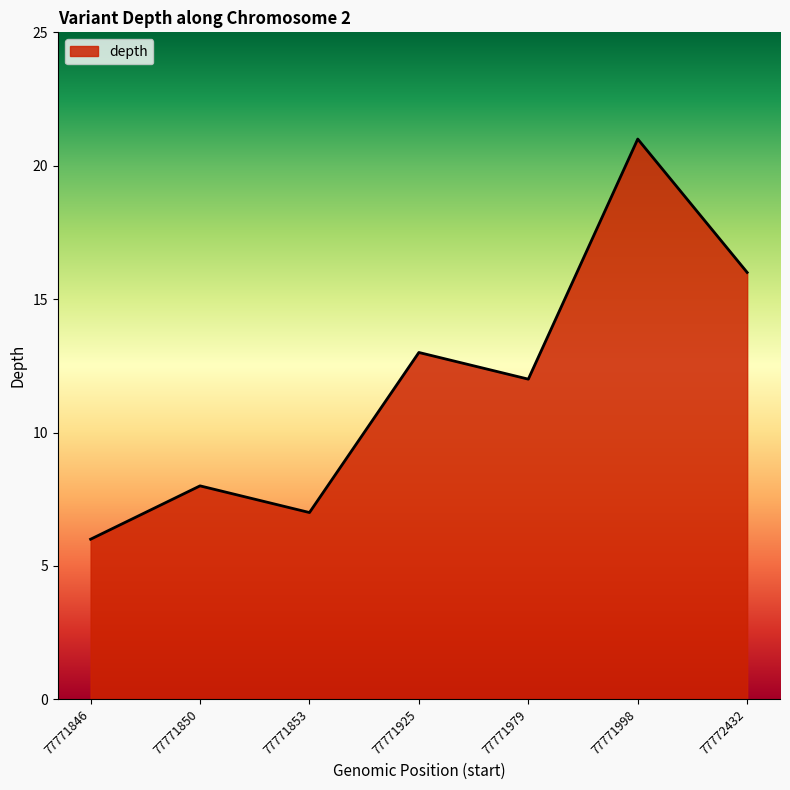

Between 77771998 and 77772432, which is larger?

77771998